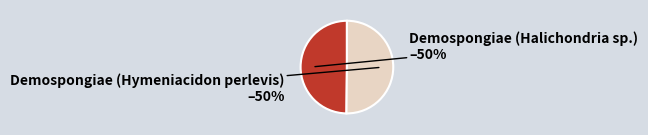

What is the ratio of the value at Demospongiae (Halichondria sp.) to the value at Demospongiae (Hymeniacidon perlevis)?

1.0